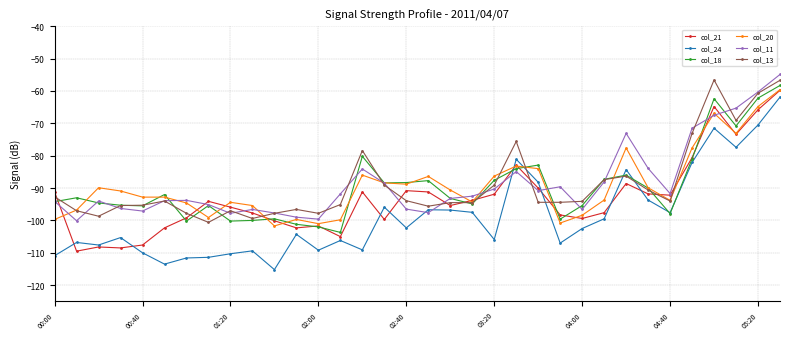

What are all the series names shown in the legend?

col_21, col_24, col_18, col_20, col_11, col_13